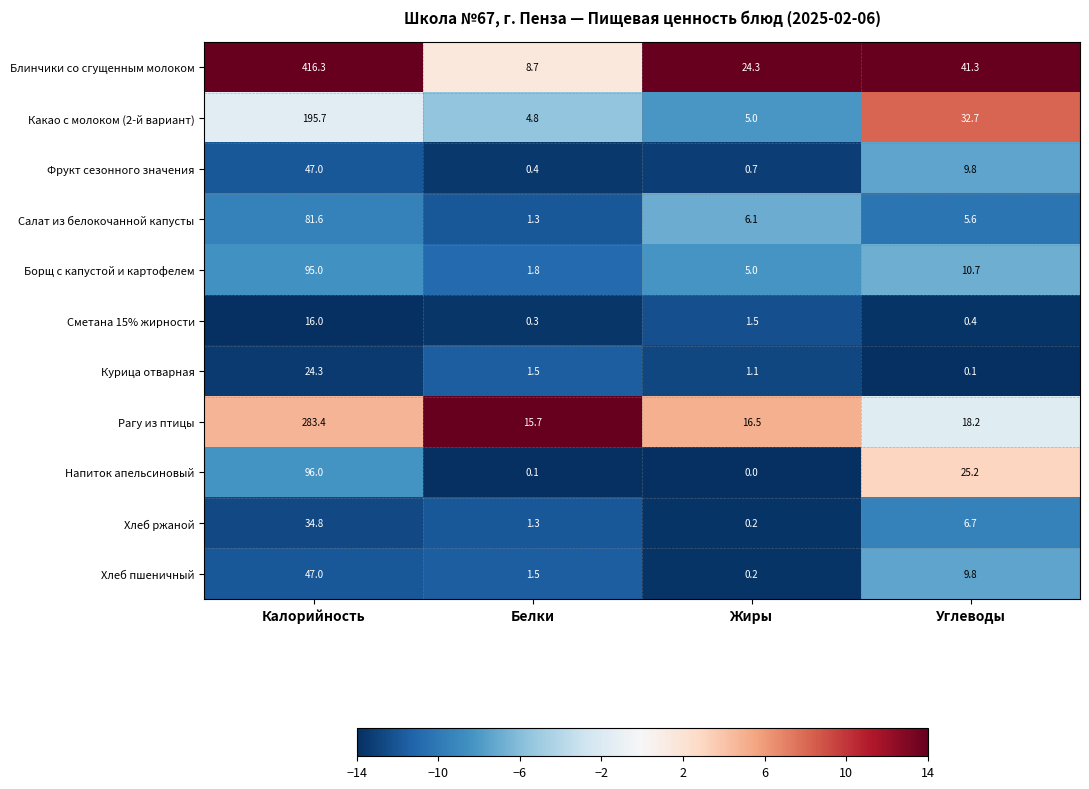

At which label is Блинчики со сгущенным молоком closest to 212?

Углеводы